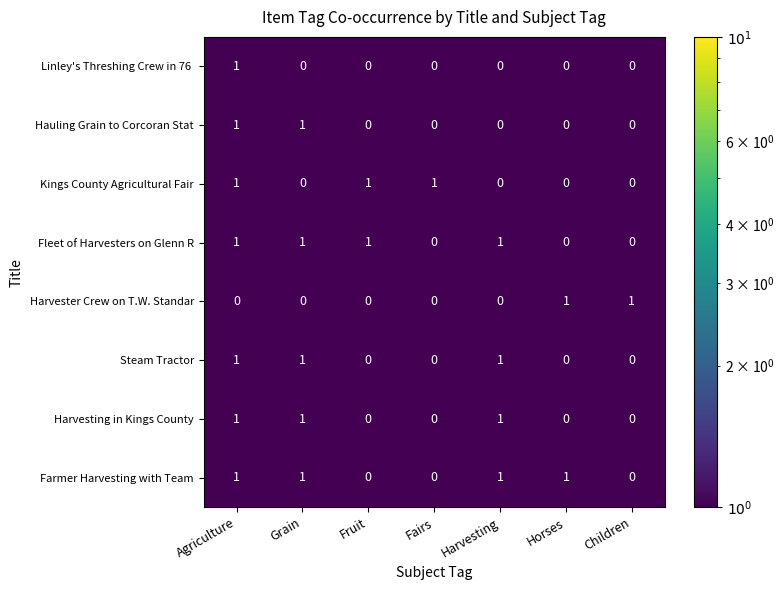

At how many categories does at least one series exceed 0?

7